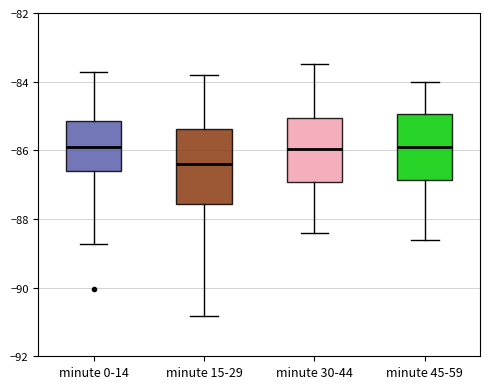

Which box has the lowest median line?

minute 15-29